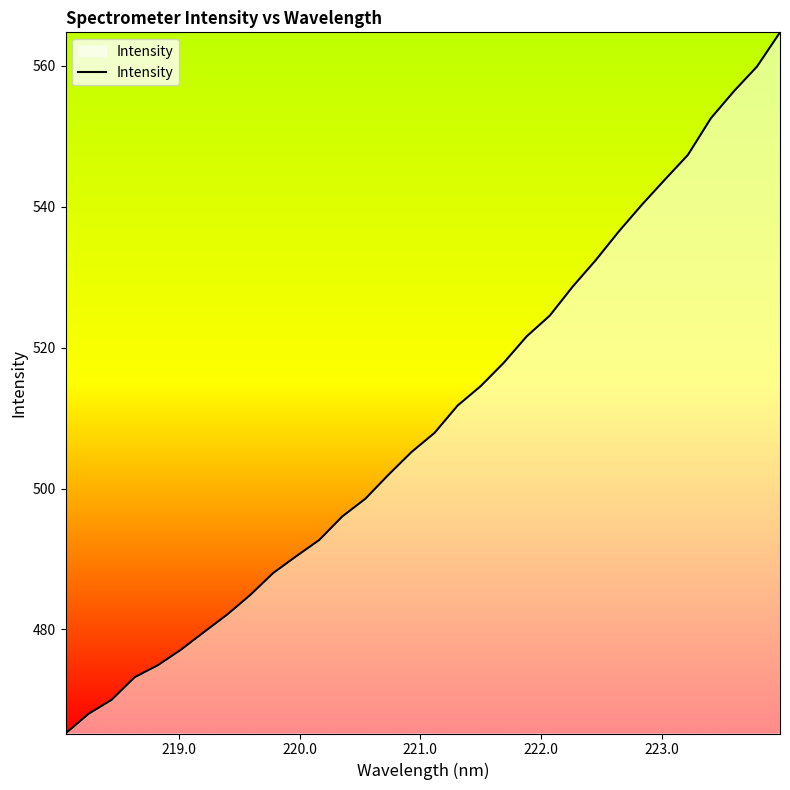

What is the greatest value displayed?

564.8